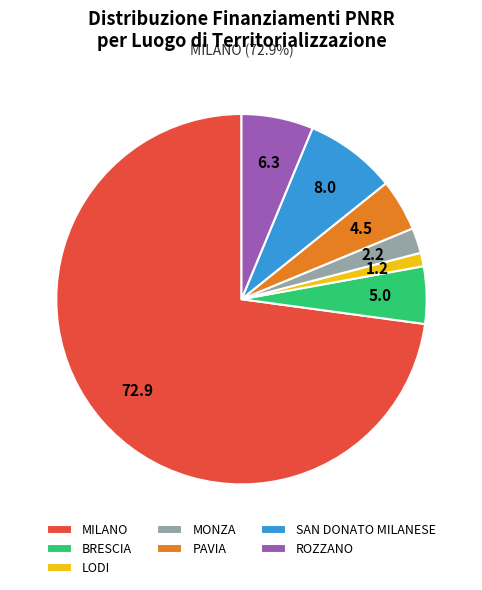

What is the smallest slice in the pie chart?

LODI